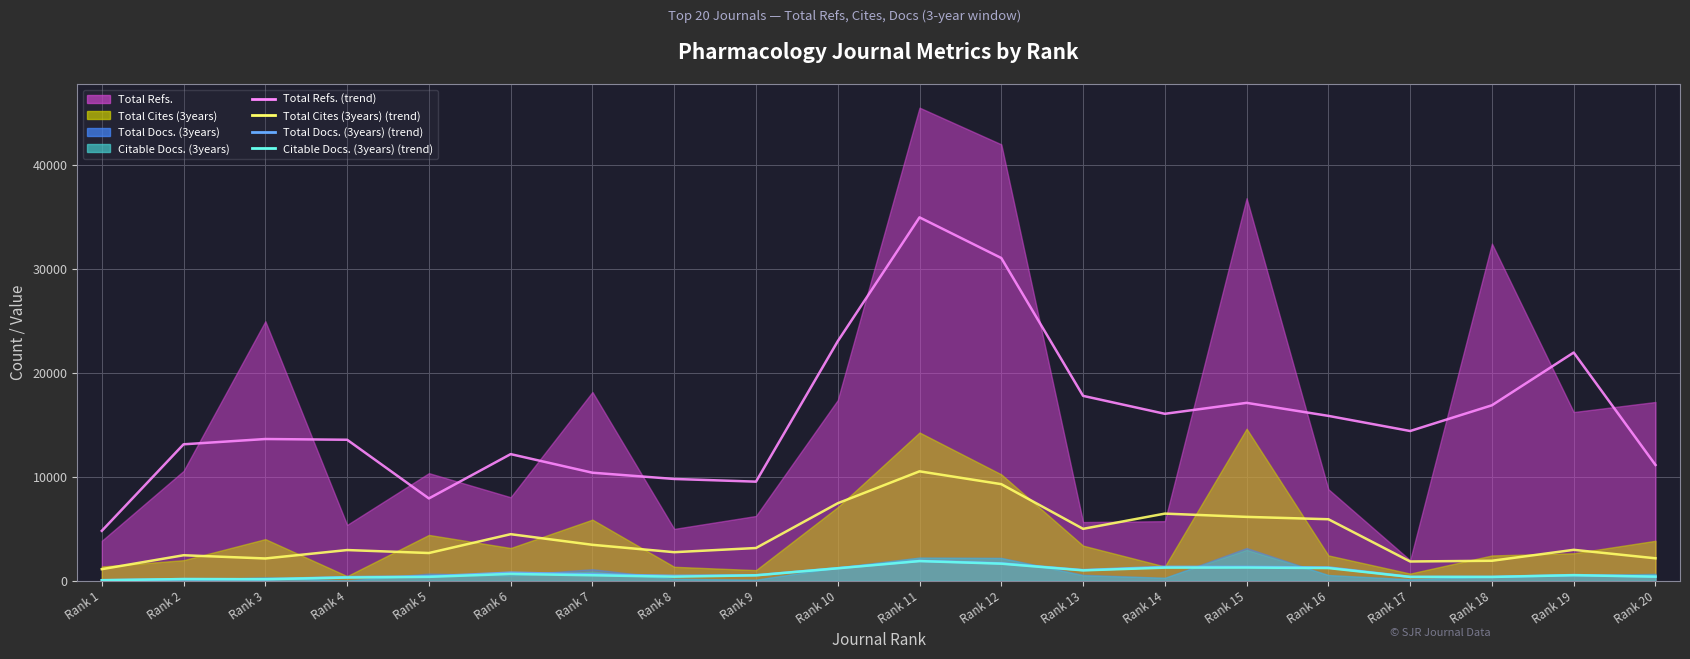

Where does the Total Refs. (trend) series first go above 14400?

Rank 10